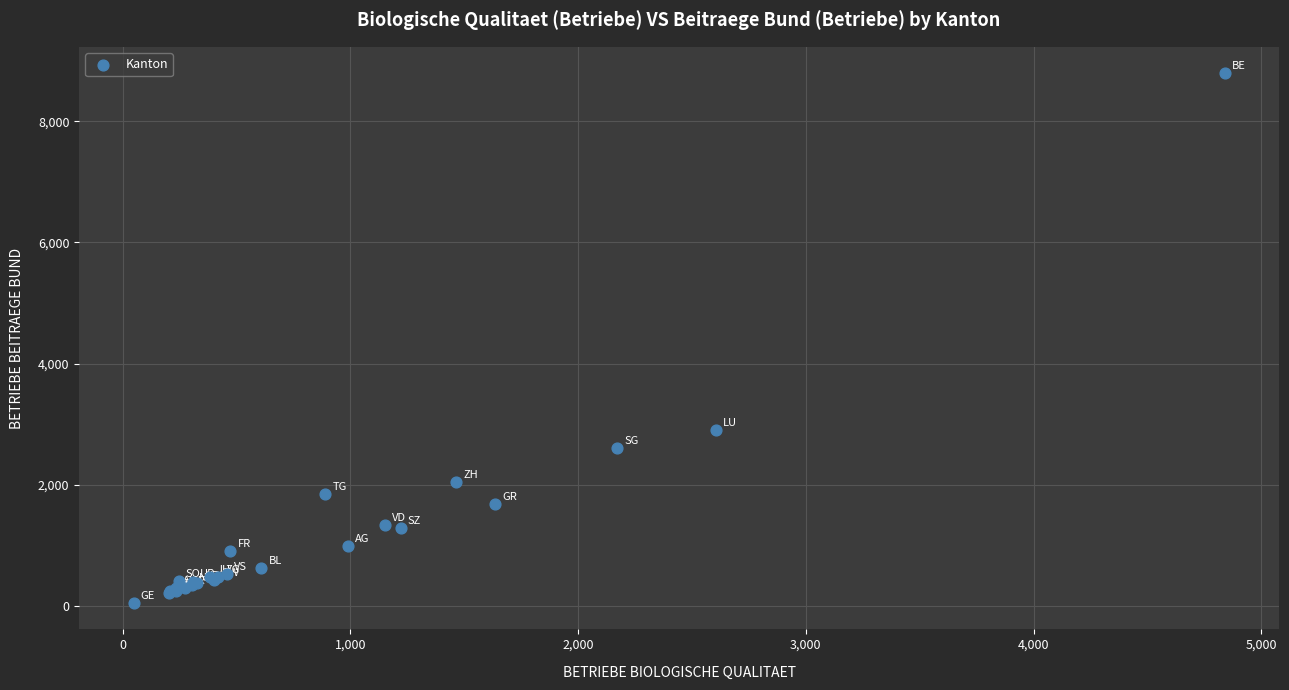

What Y value in the scatter plot is closest to 4421?

2906